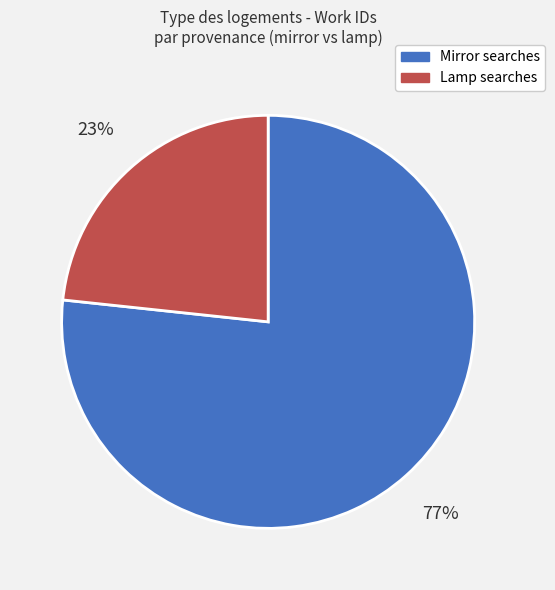

Is there a majority slice in this chart?

Yes